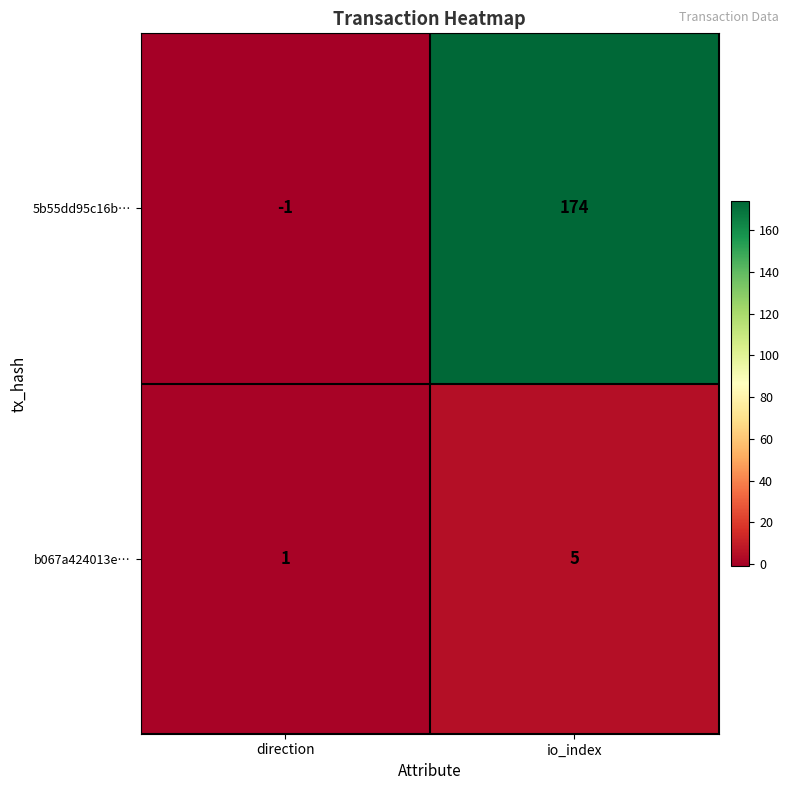

Which series has the largest range (max minus min)?

5b55dd95c16b…